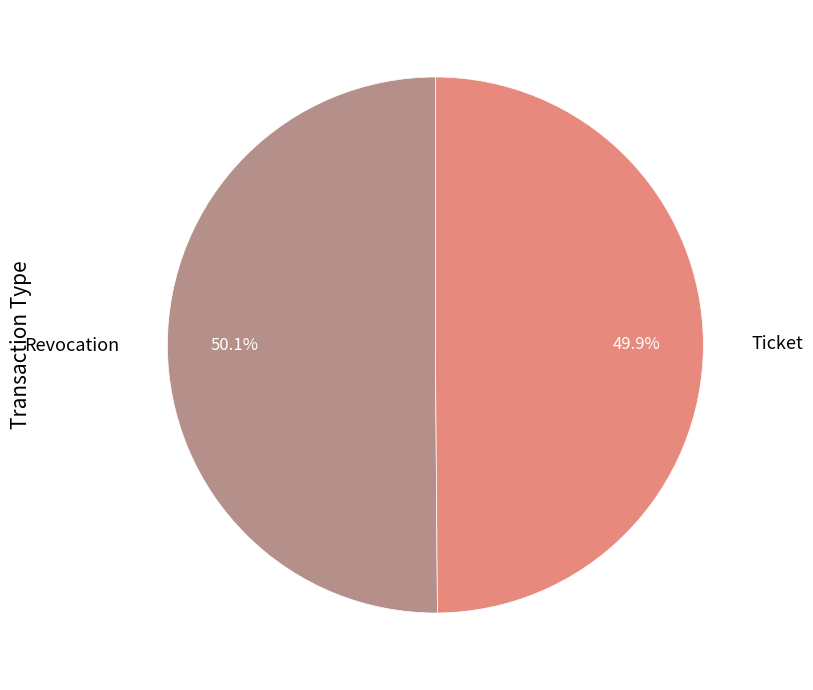

How many segments does this pie chart have?

2